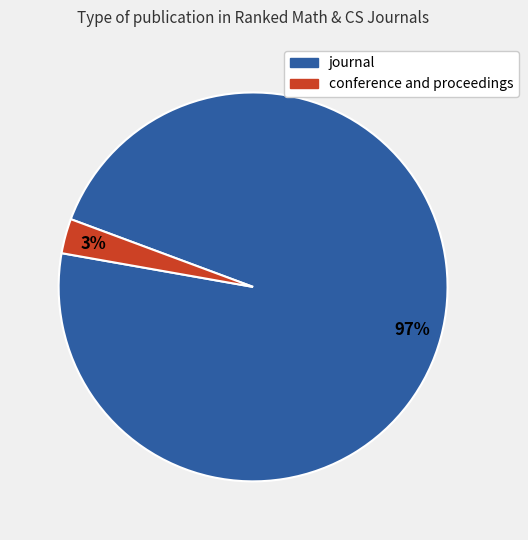

Which category has the smallest portion of the pie?

conference and proceedings